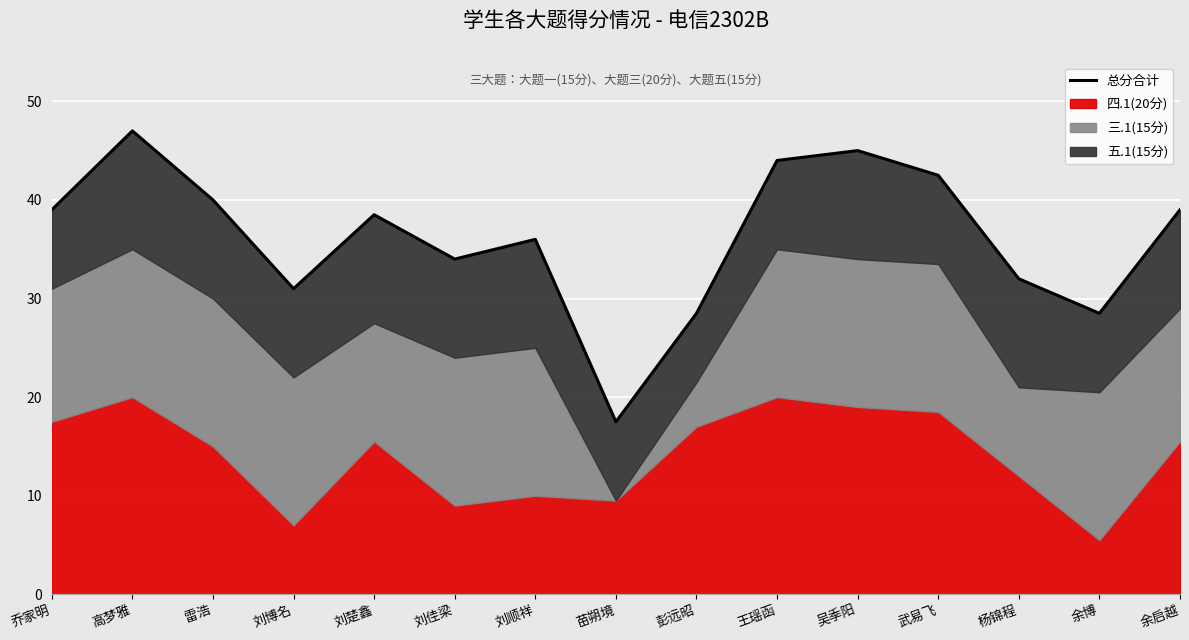

How many values are below 38?

7